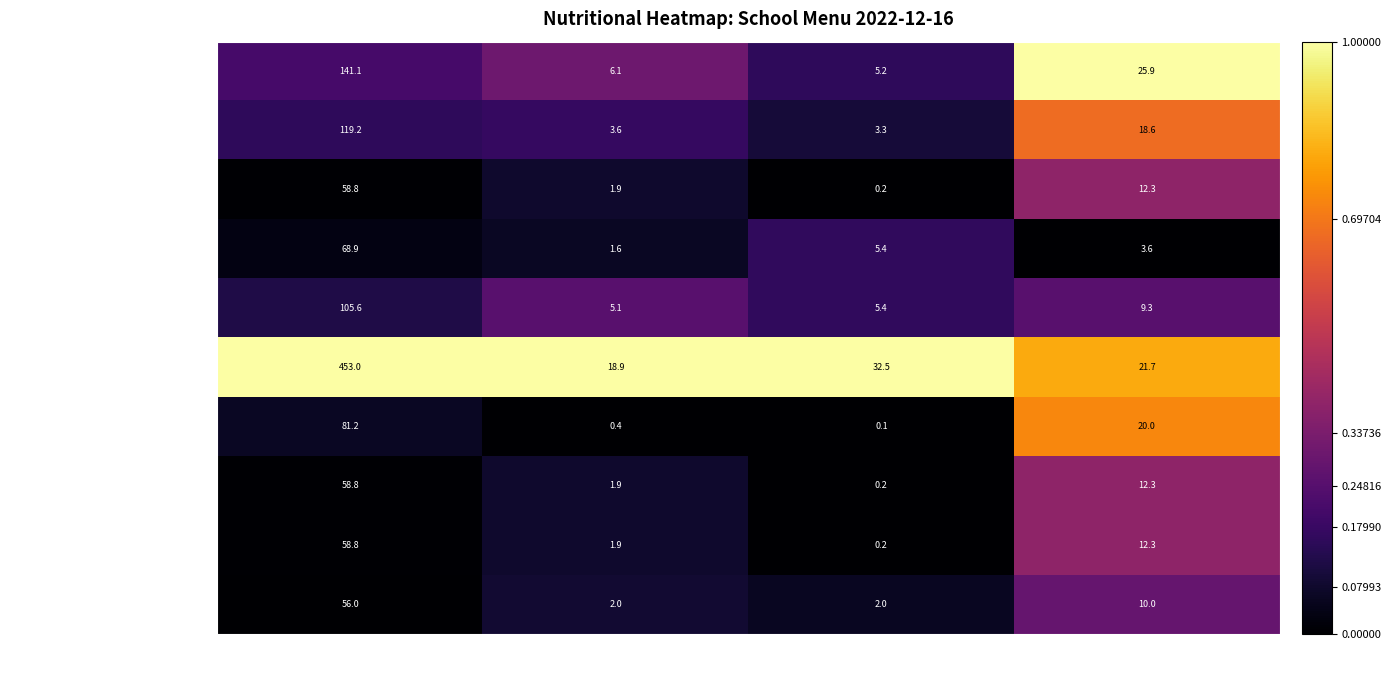

Which category has the lowest value in the Хлеб пшеничный 2 сорт series?

Жиры